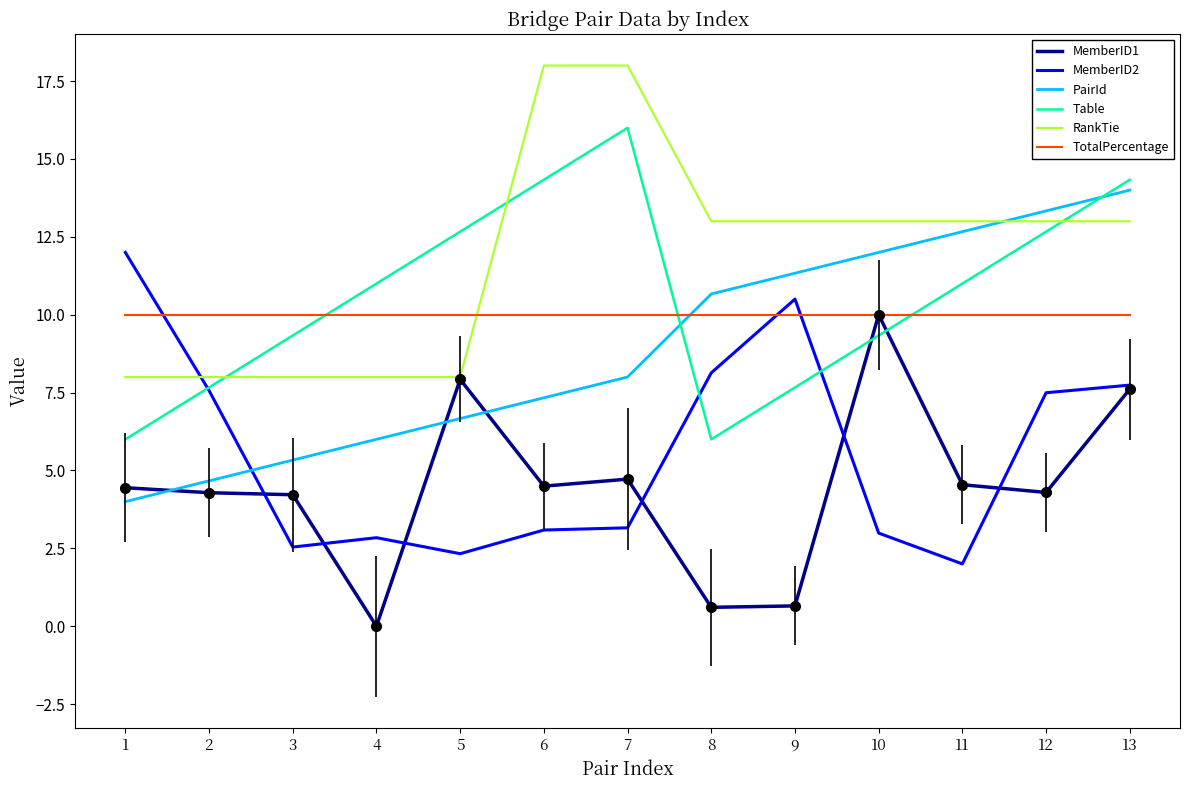

At 4, list the series in order from smallest to largest.

MemberID1, MemberID2, PairId, RankTie, TotalPercentage, Table